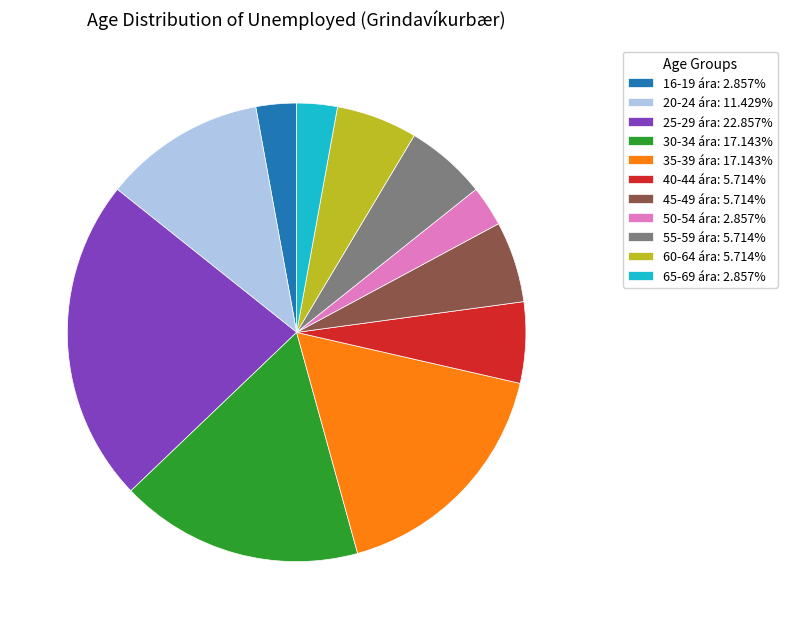

Does 60-64 ára account for over 50% of the chart?

No